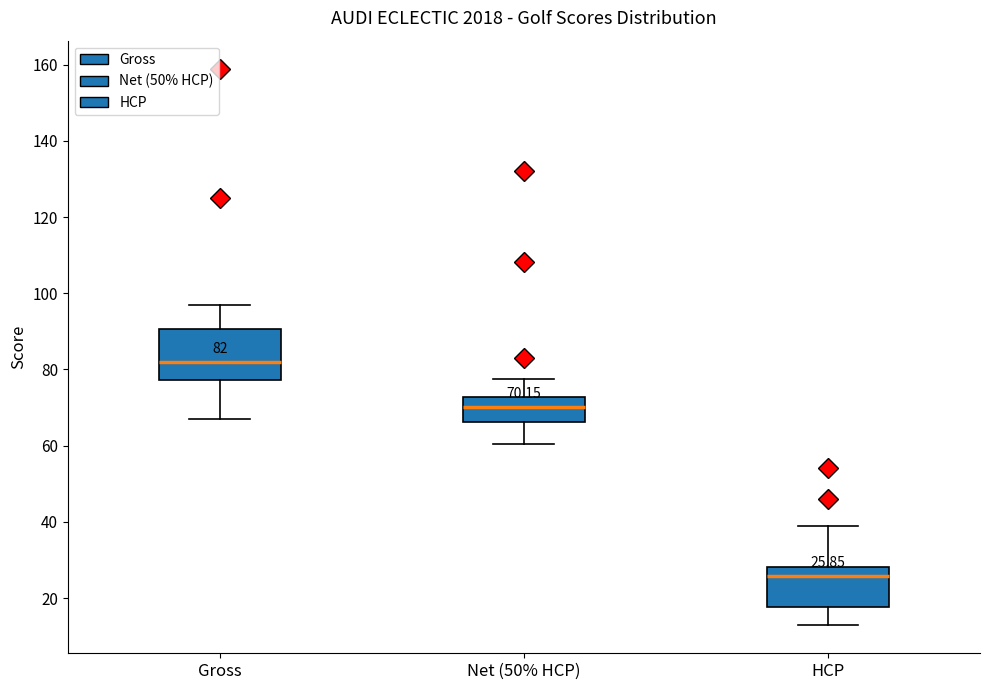

Comparing the boxes themselves (not the whiskers), which one is the tallest?

Gross